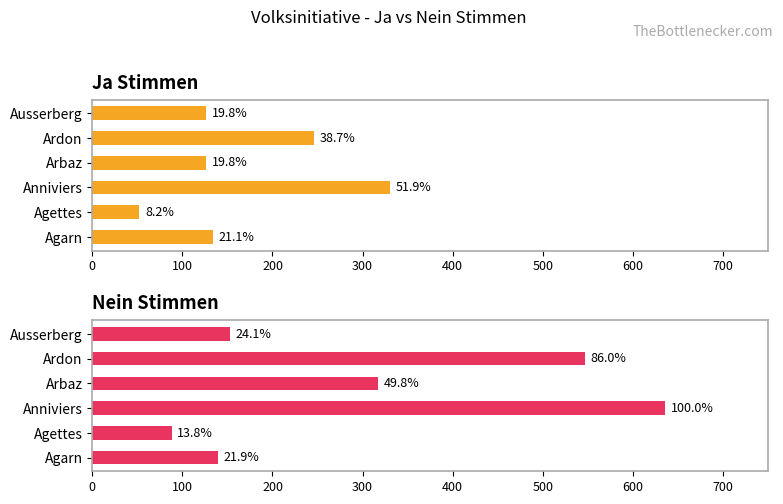

What is the value of the Nein bar at the 6th from the left?

153